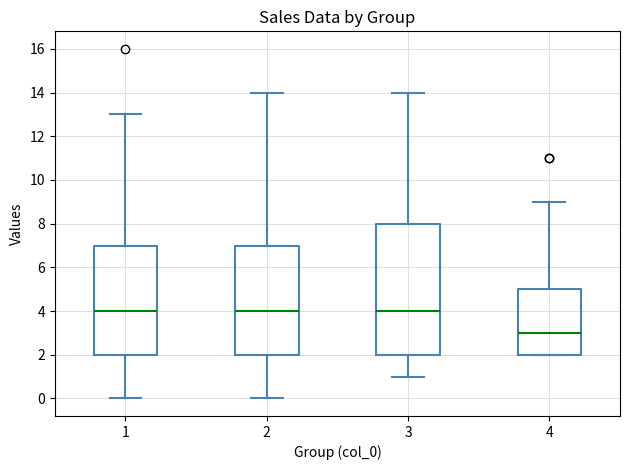

Reading left to right, transcribe this box plot: for each box, give where its median line is, the range the box spans, and where its two whiskers end, as read against the y-axis. The values are not printed on the chart, so give them approximately, as read against the axis.

1: median 4, box 2 to 7, whiskers 0 to 13
2: median 4, box 2 to 7, whiskers 0 to 14
3: median 4, box 2 to 8, whiskers 1 to 14
4: median 3, box 2 to 5, whiskers 2 to 9